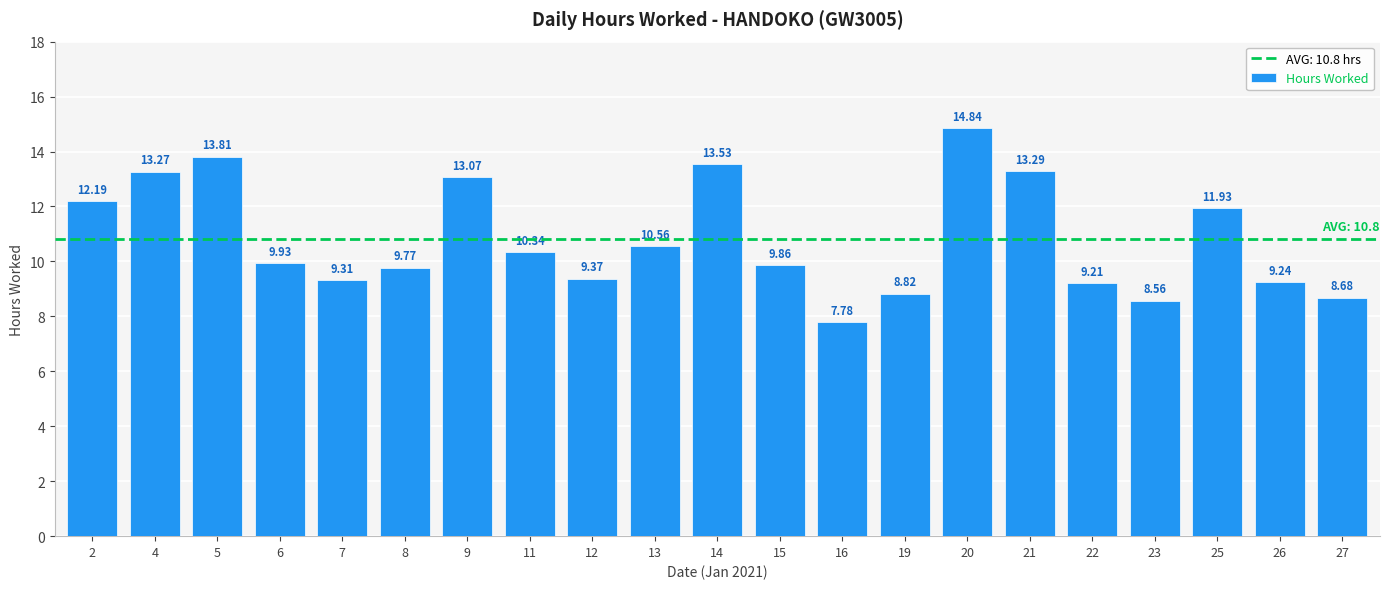

List the labels in order of value, smallest first.

16, 23, 27, 19, 22, 26, 7, 12, 8, 15, 6, 11, 13, 25, 2, 9, 4, 21, 14, 5, 20